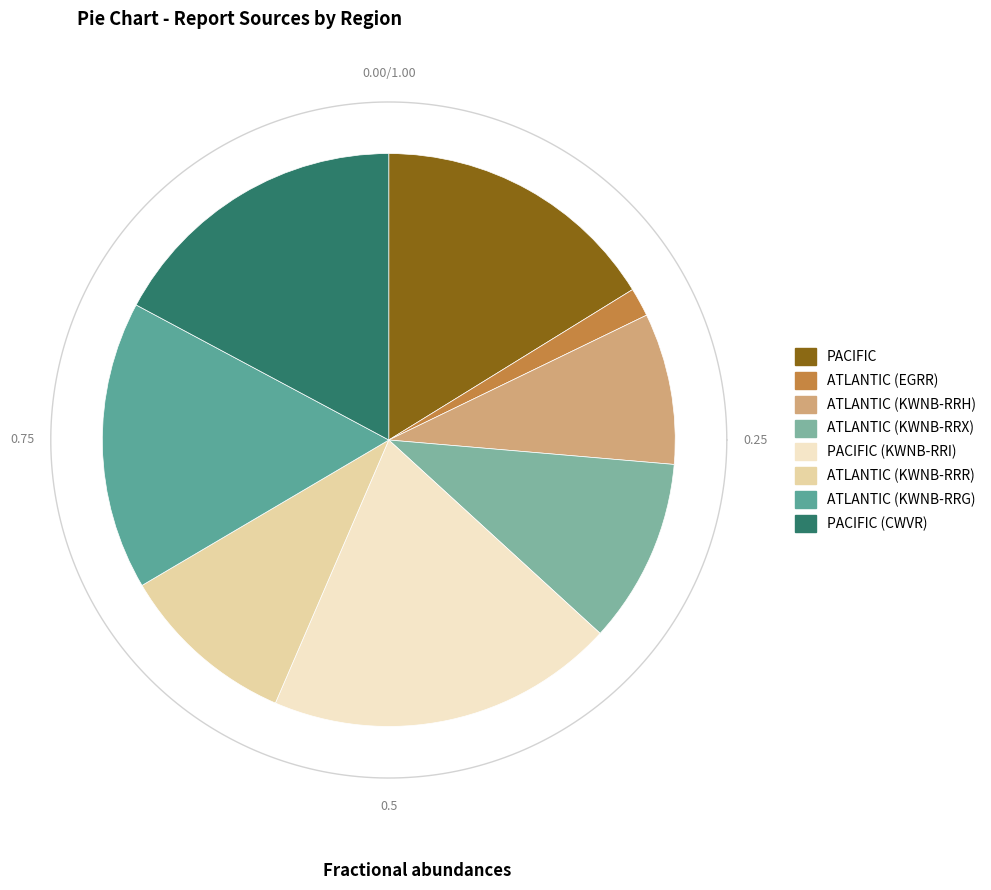

Do PACIFIC (CWVR) and PACIFIC (KWNB-RRI) together represent more than half of the pie?

No